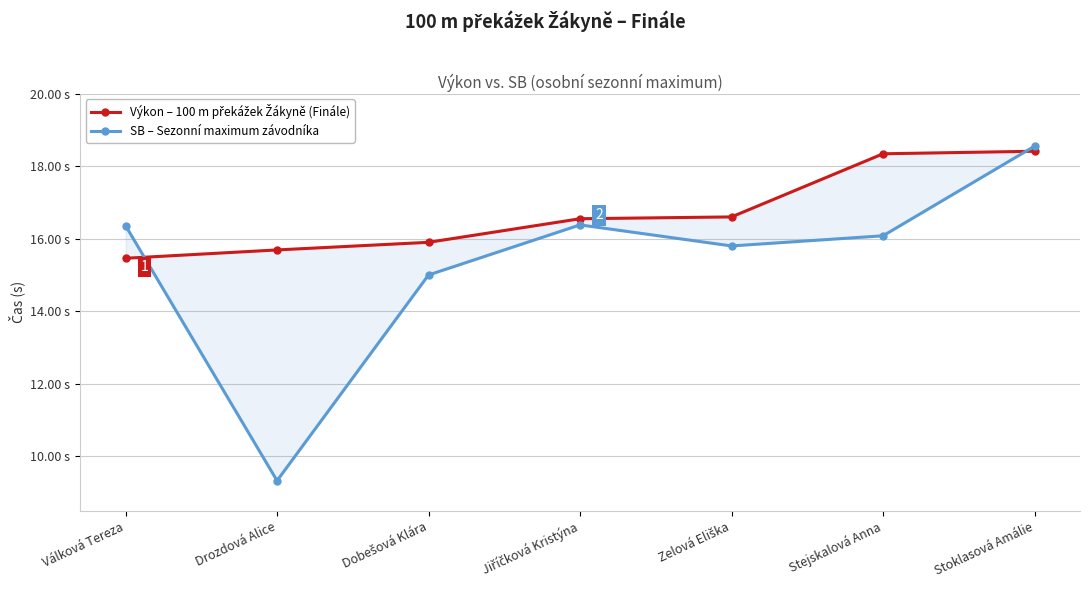

What is the minimum value for SB – Sezonní maximum závodníka?

9.3